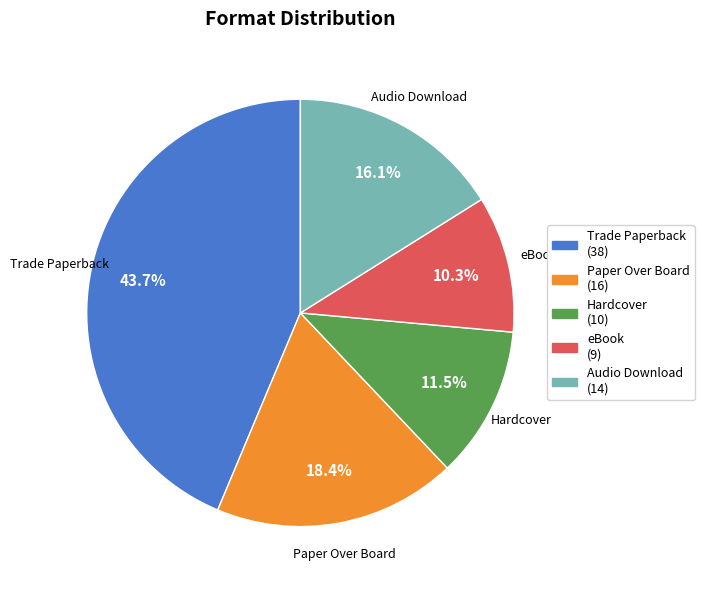

Is there a majority slice in this chart?

No